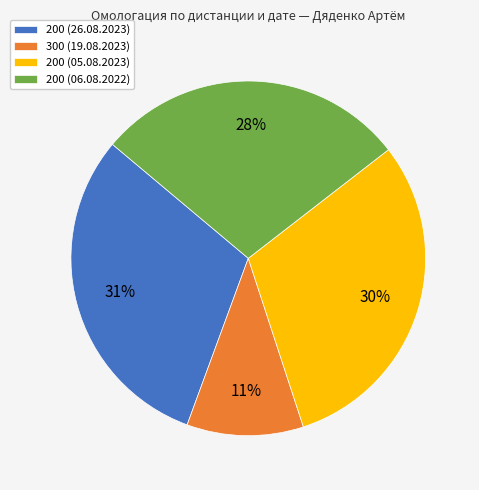

Do 200 (26.08.2023) and 300 (19.08.2023) together represent more than half of the pie?

No